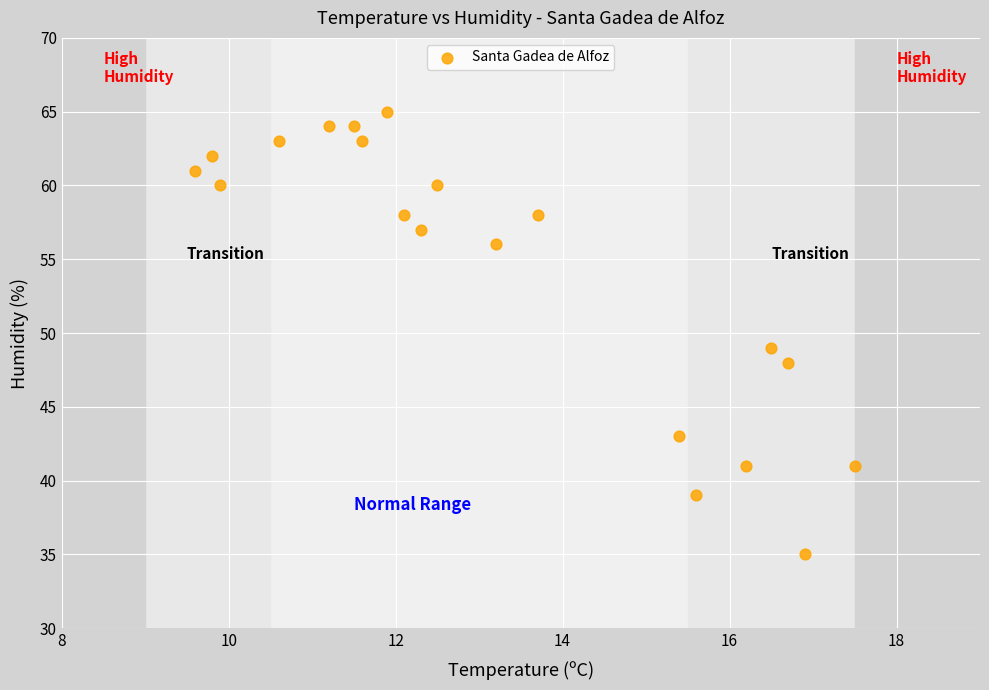

What is the range of Y values (max minus min)?

30